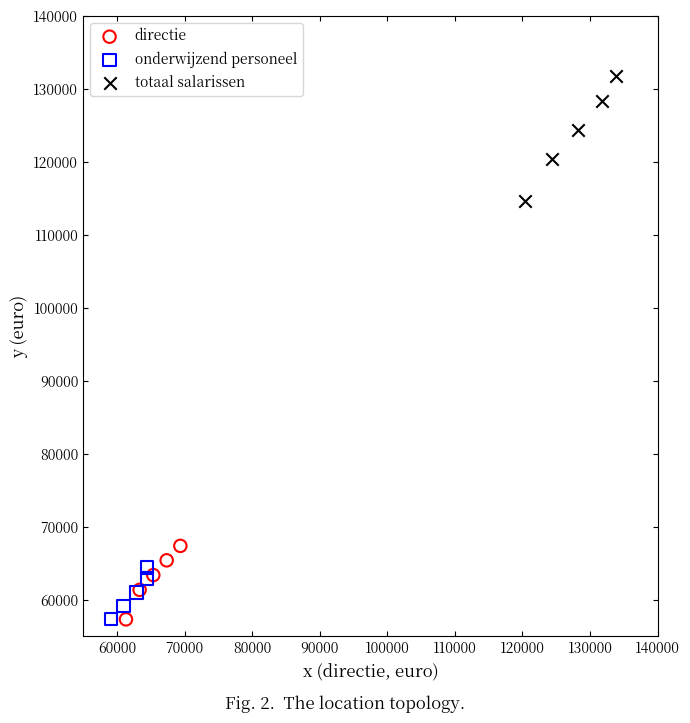

Which series contains the highest Y value?

totaal salarissen